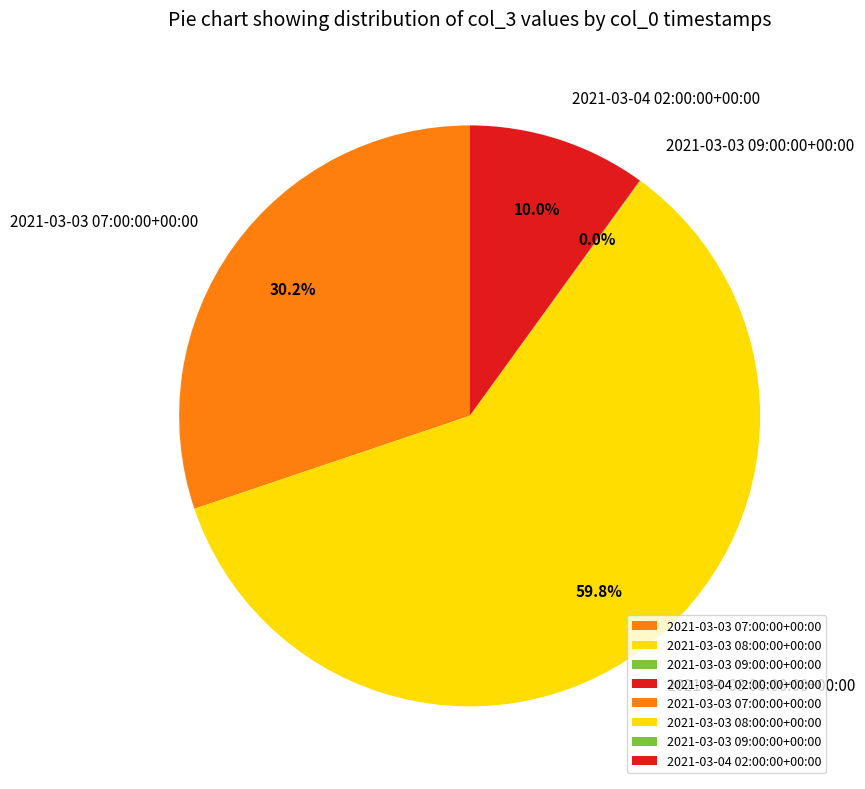

Between 2021-03-04 02:00:00+00:00 and 2021-03-03 08:00:00+00:00, which is larger?

2021-03-03 08:00:00+00:00